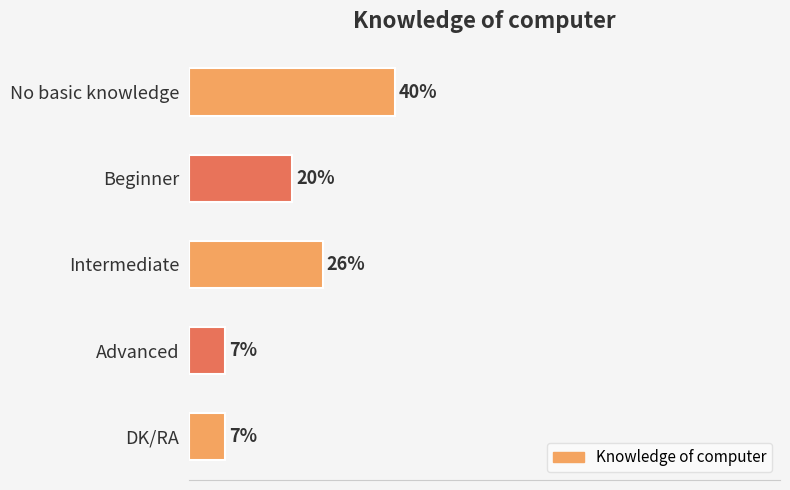

Where is the data nearest to the value 23?

Beginner